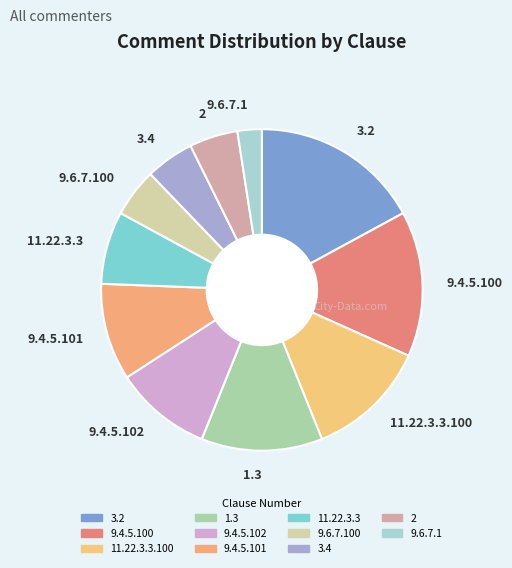

Approximately how many times larger is the value at 9.4.5.101 compared to 1.3?

0.8